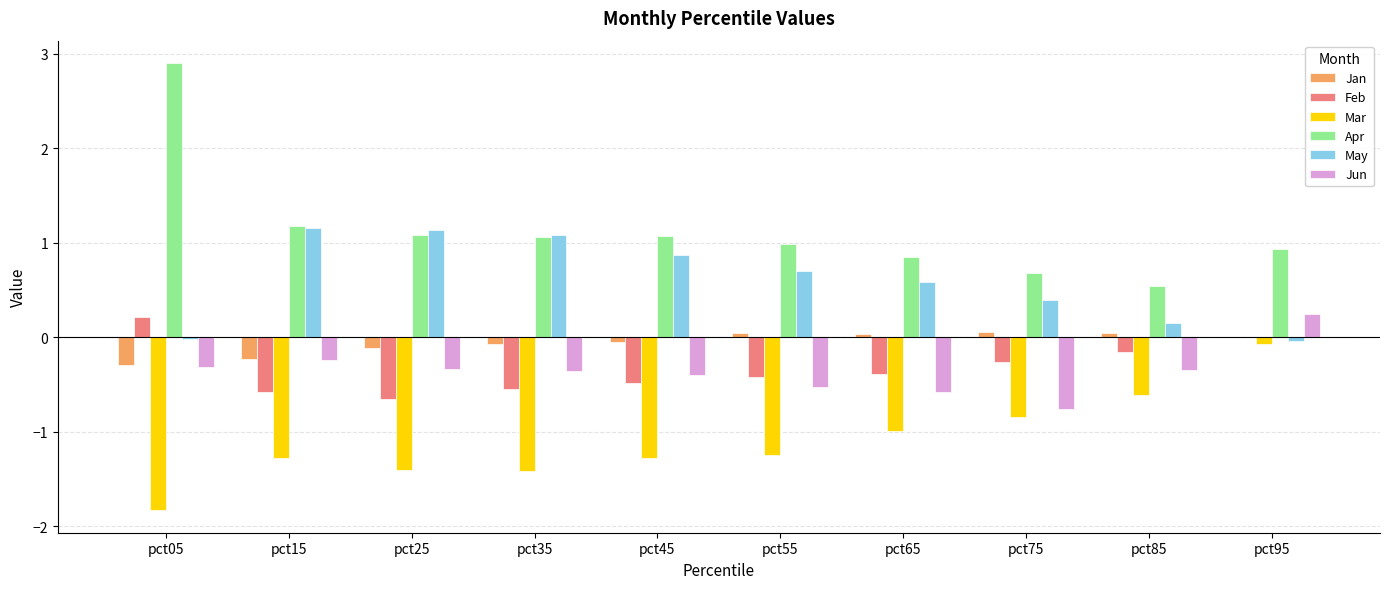

How many groups of bars are there?

10